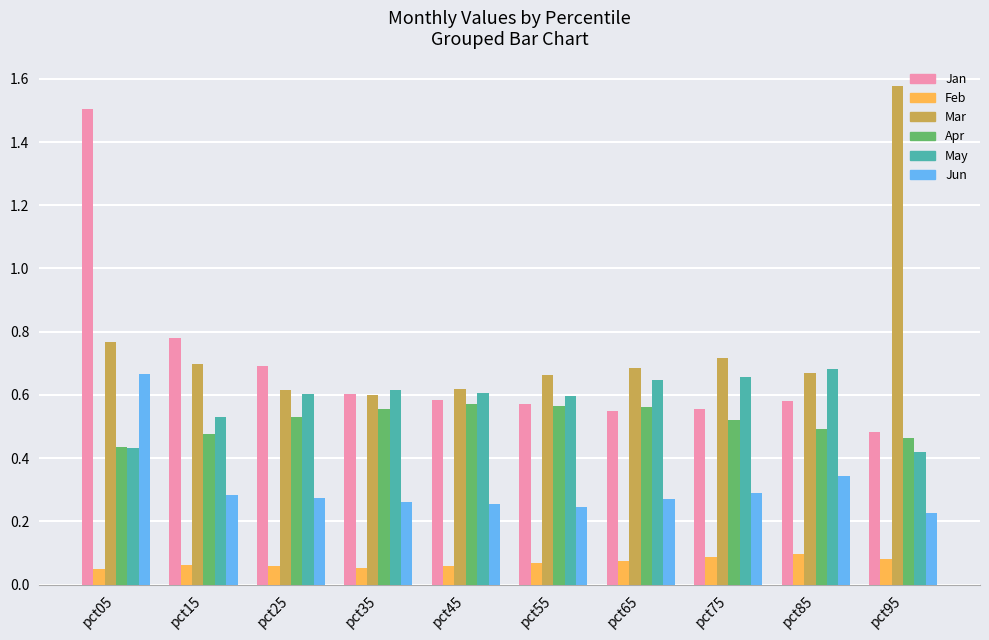

How many groups of bars are there?

10